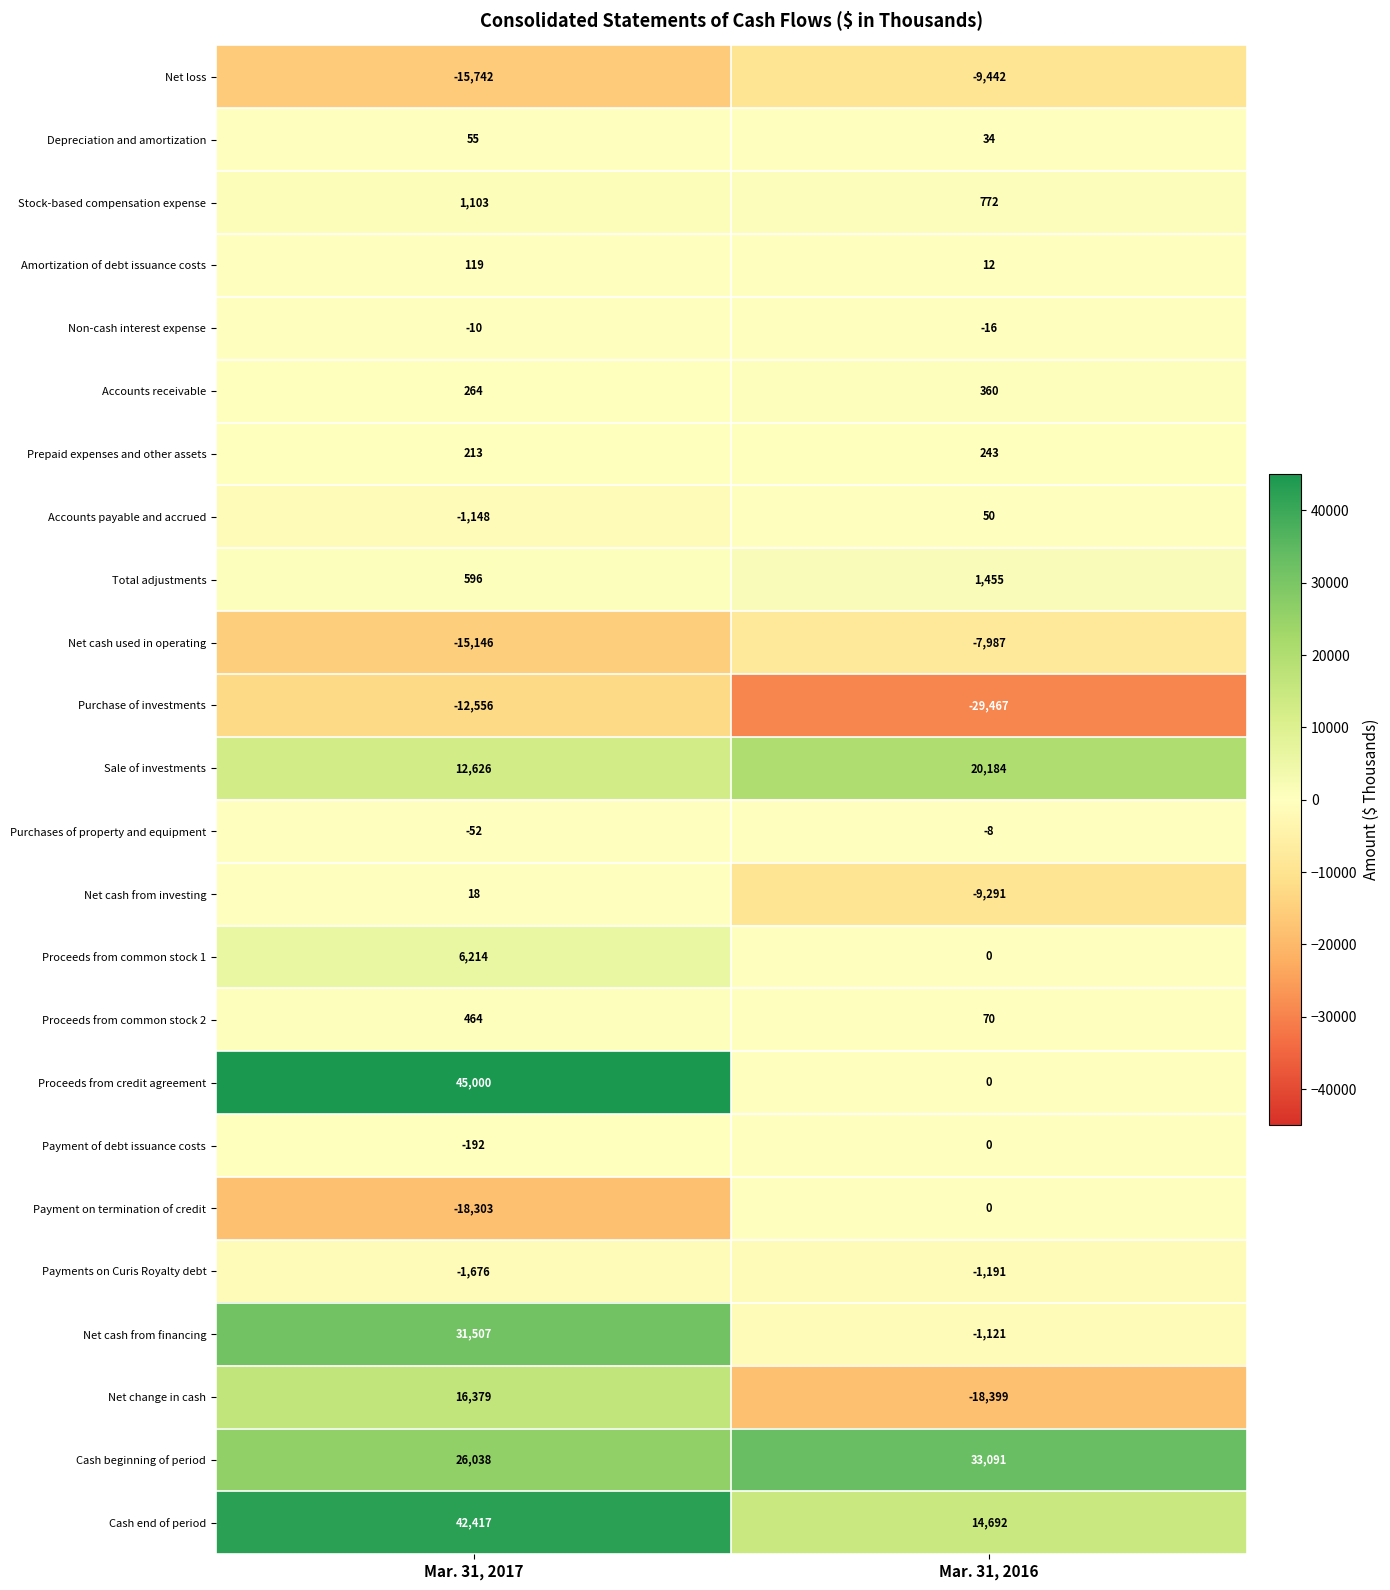

The value of Non-cash interest expense at Mar. 31, 2016 is -16. True or false?

True